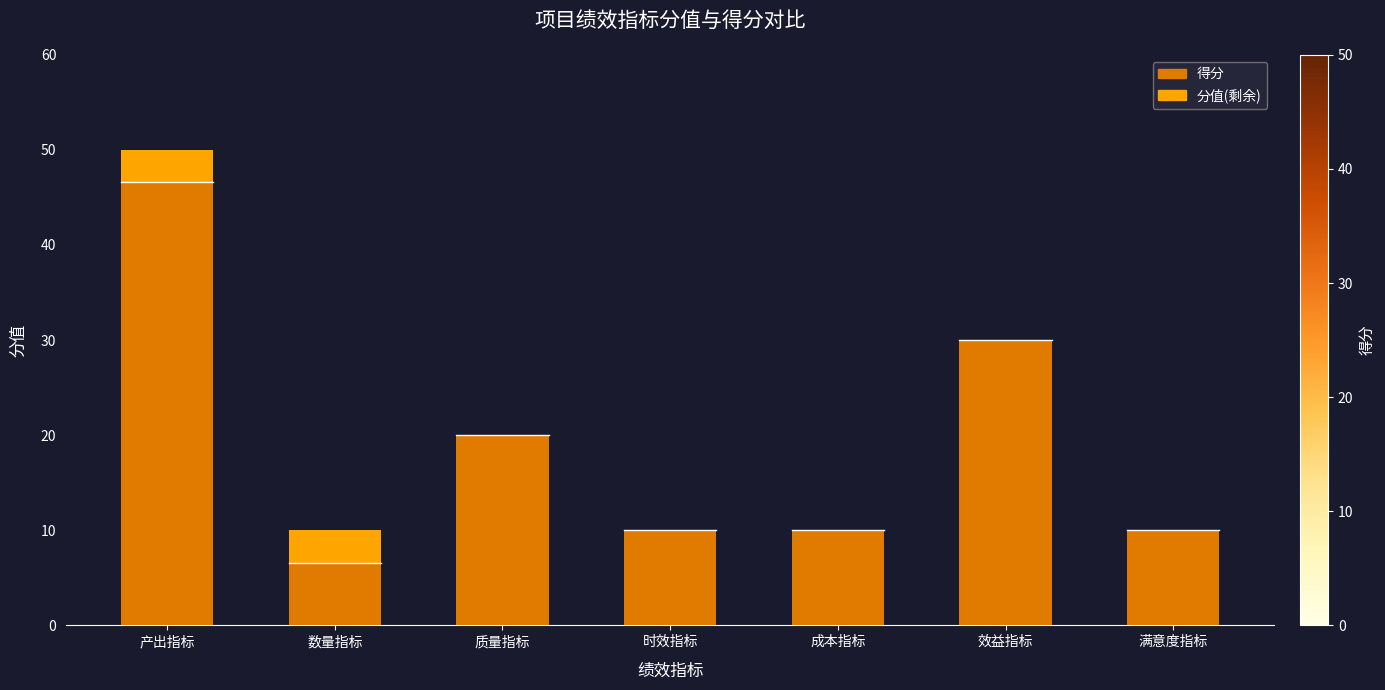

Does the chart contain stacked bars?

Yes